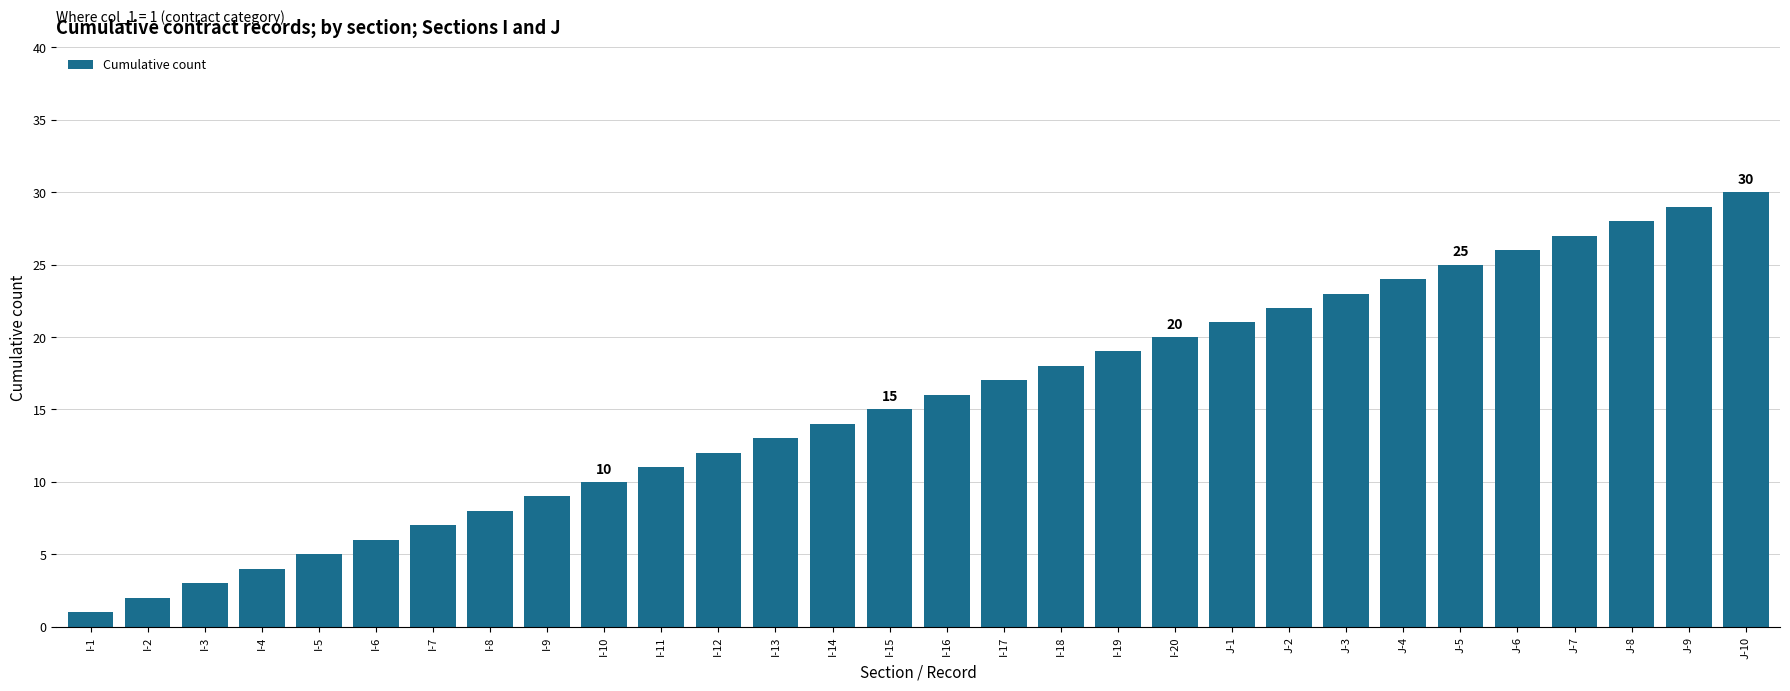

Does the chart contain stacked bars?

No